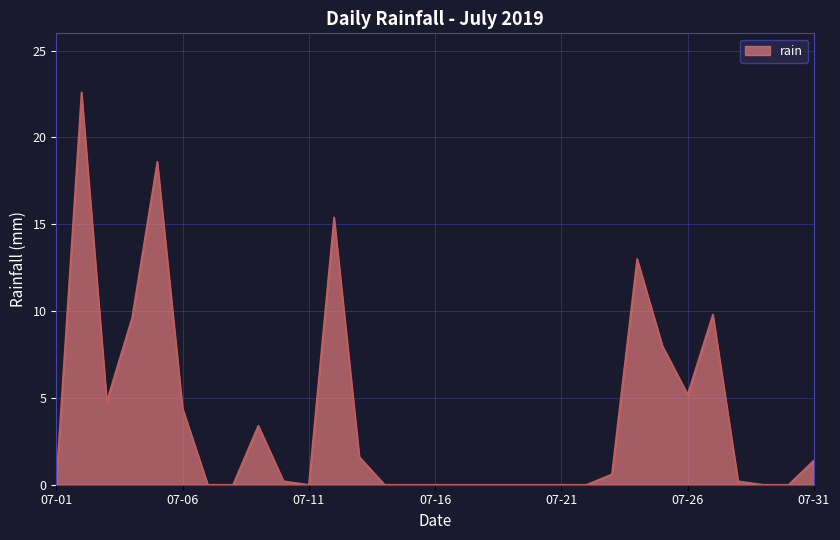

What is the difference between the maximum and minimum values?

22.6